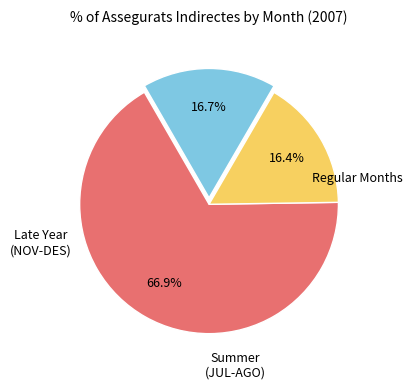

Is there a majority slice in this chart?

Yes